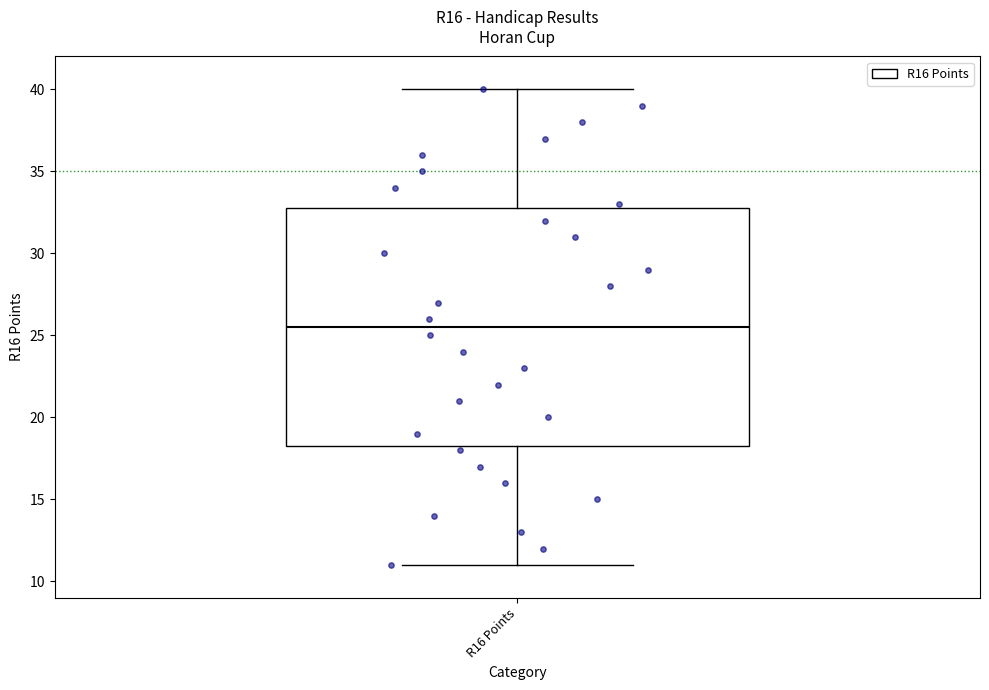

Where is the lower edge of the box for R16 Points on the y-axis? The values are not printed on the chart, so give them approximately, as read against the axis.

18.5